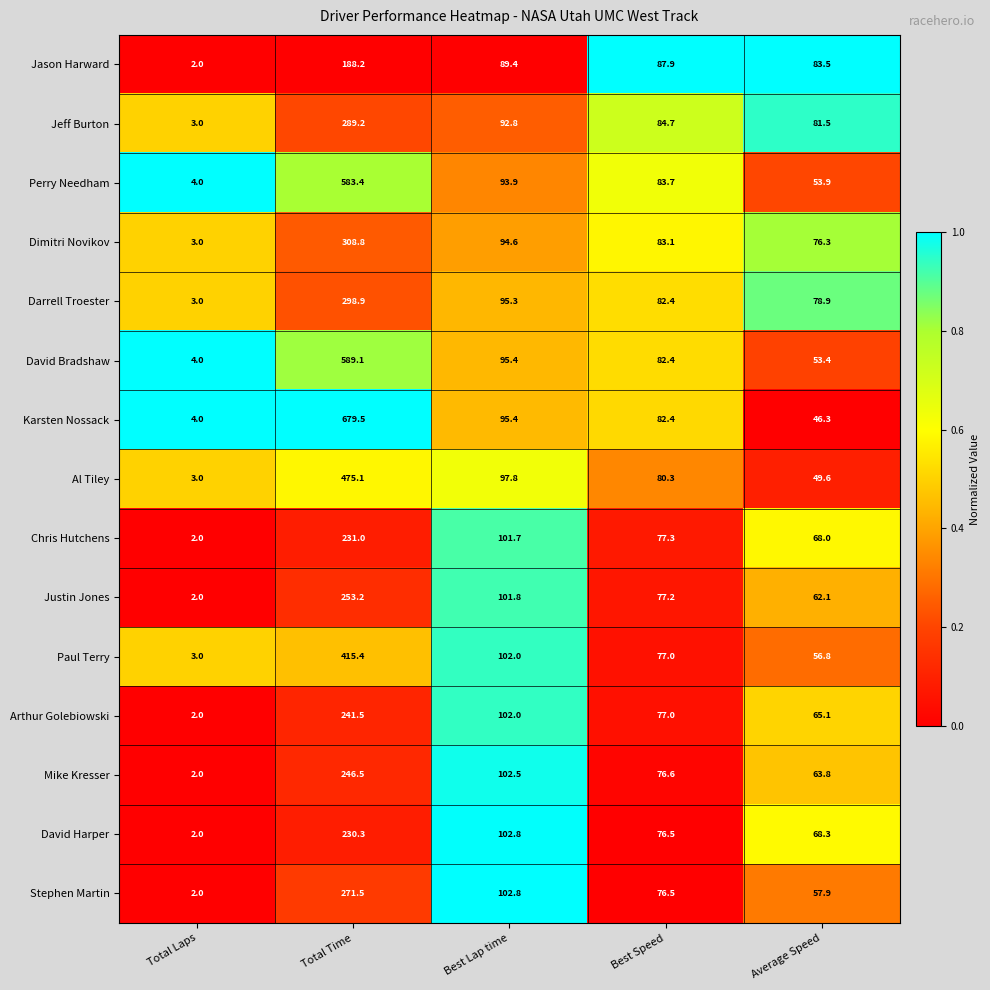

Which series has the widest spread of values?

Karsten Nossack